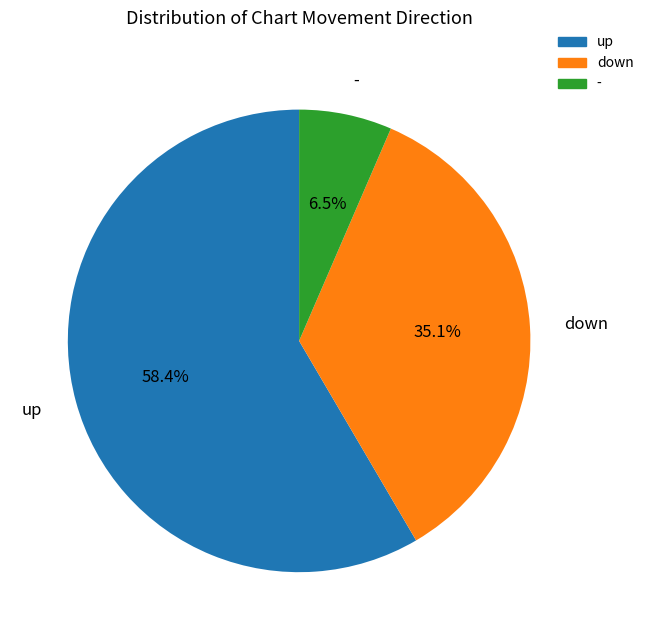

Does up represent more than half of the total?

Yes